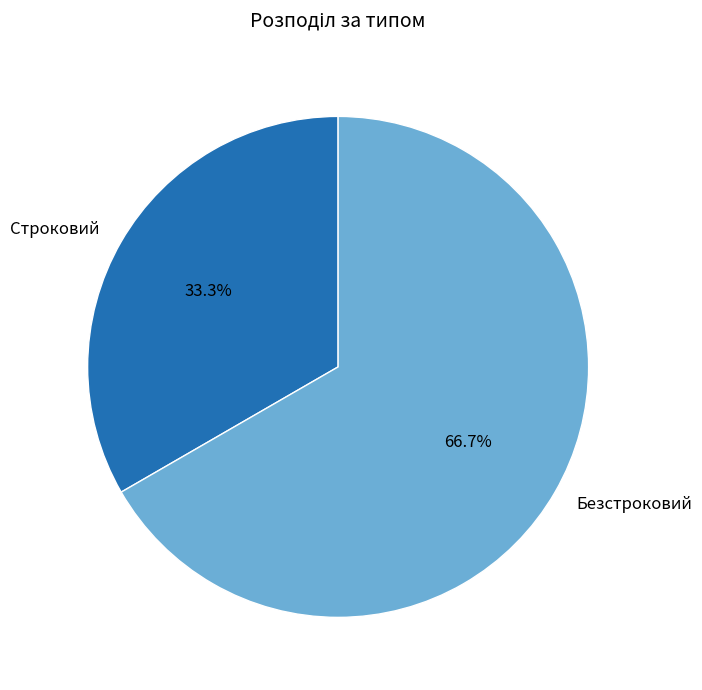

How much of the chart is everything except Строковий?

66.7%